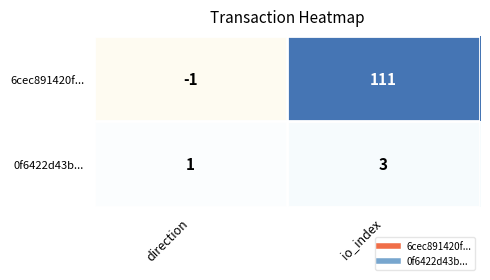

Which series has the largest total across all categories?

6cec891420f...